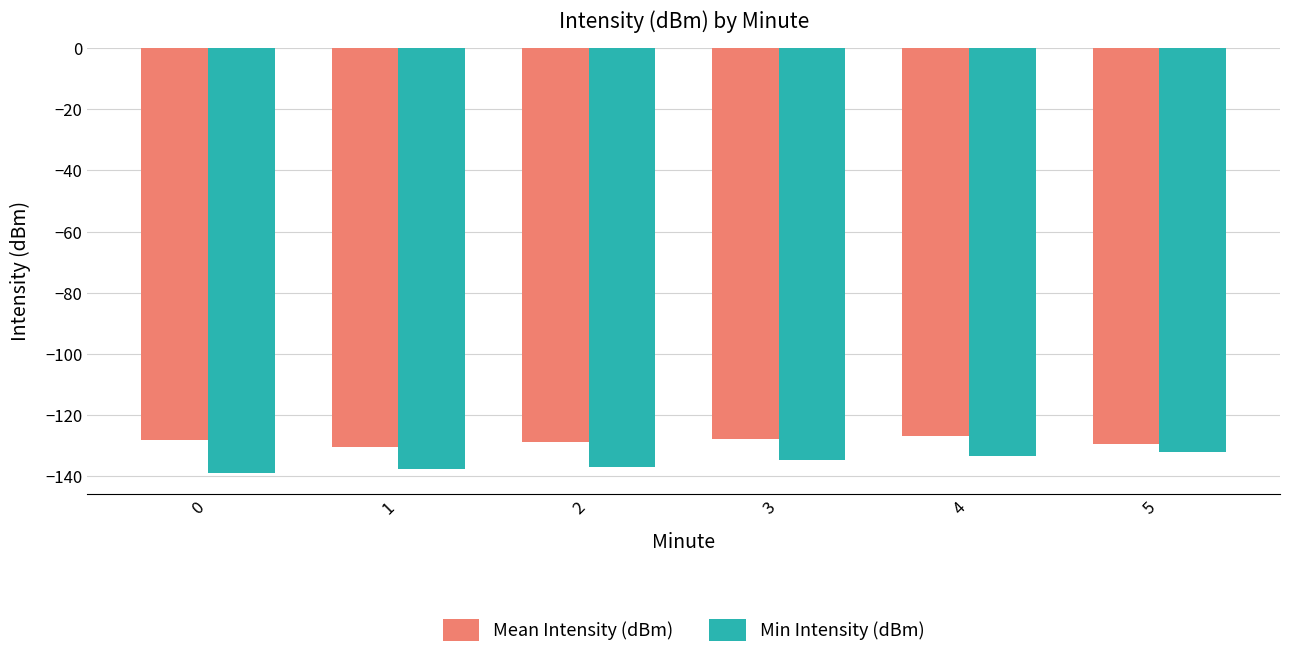

What is the maximum value shown in the chart?

-126.7